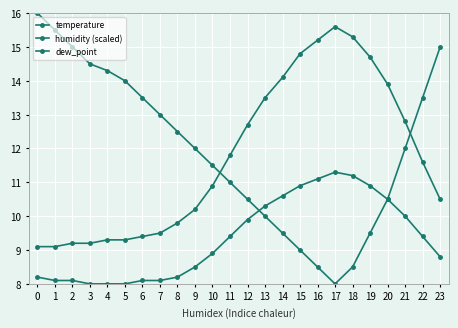

What is the value of the humidity (scaled) point at the 15th from the left?

9.5